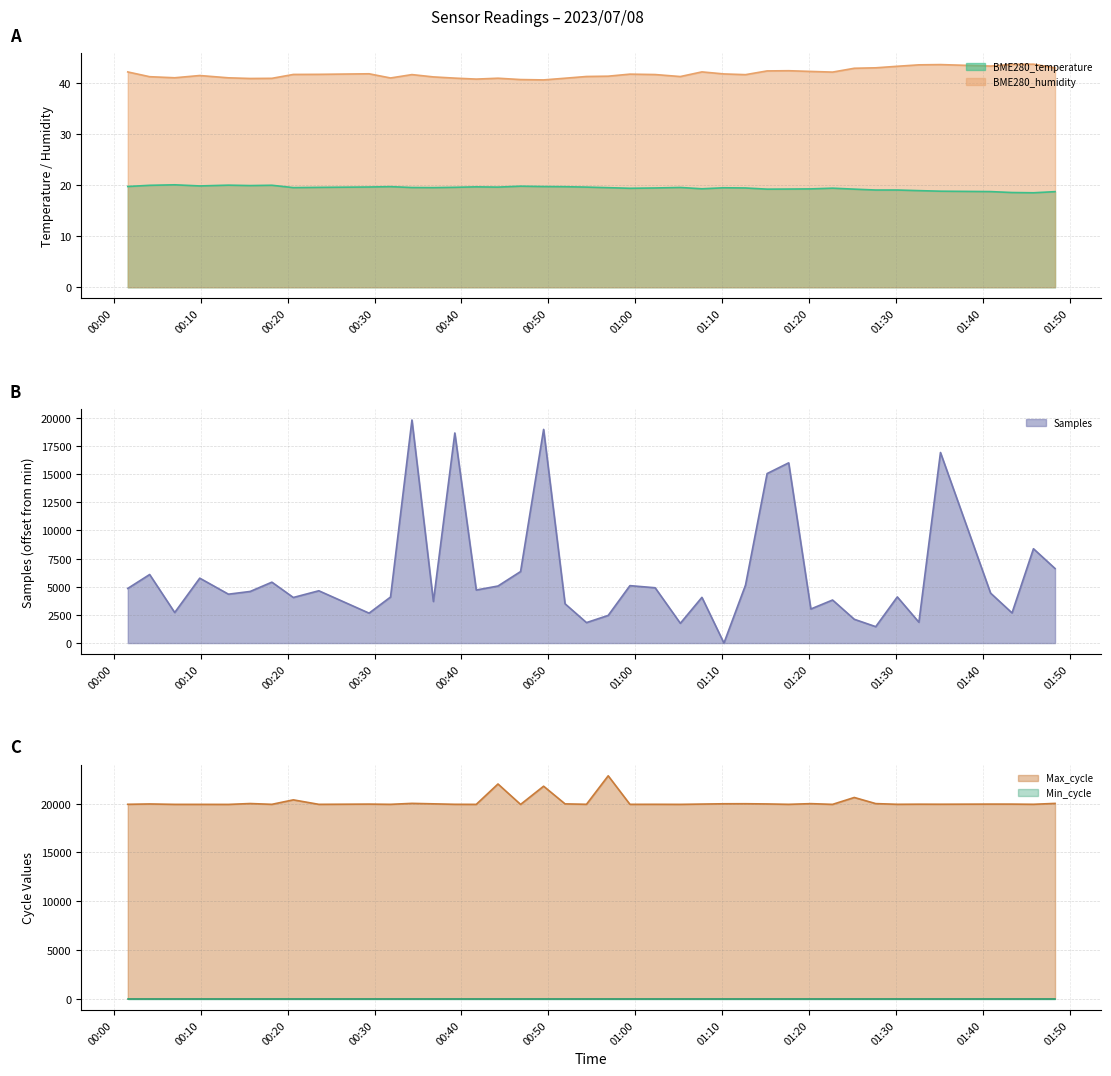

Between 2023/07/08 01:10:12 and 2023/07/08 00:54:23, which is larger?

2023/07/08 00:54:23